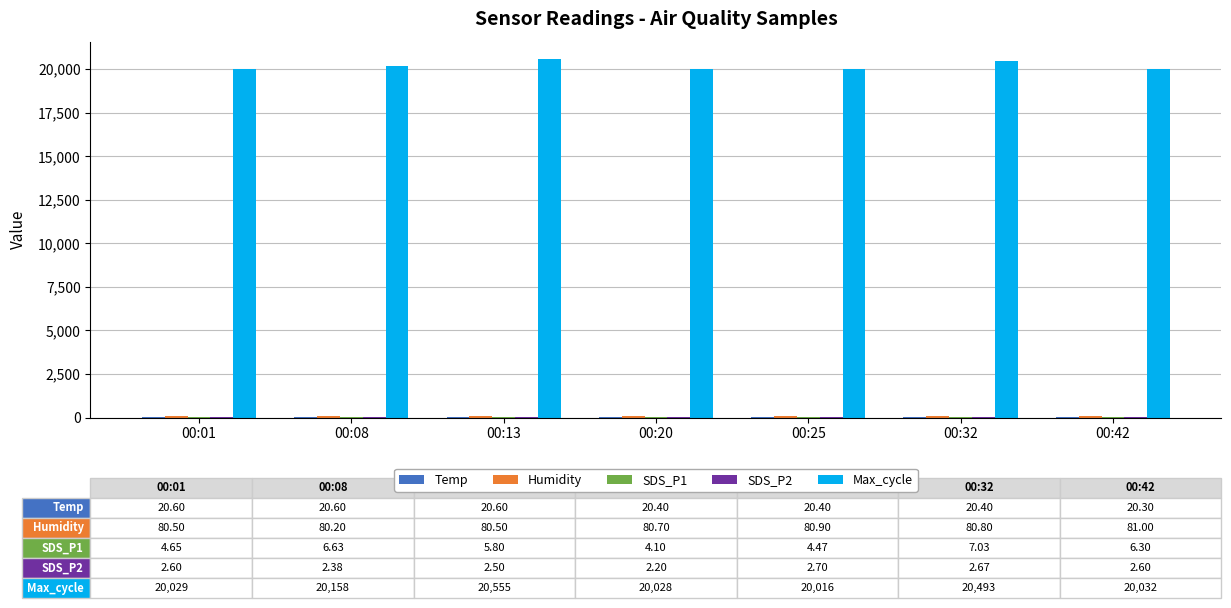

What is the sum of all Max_cycle values?

141311.0